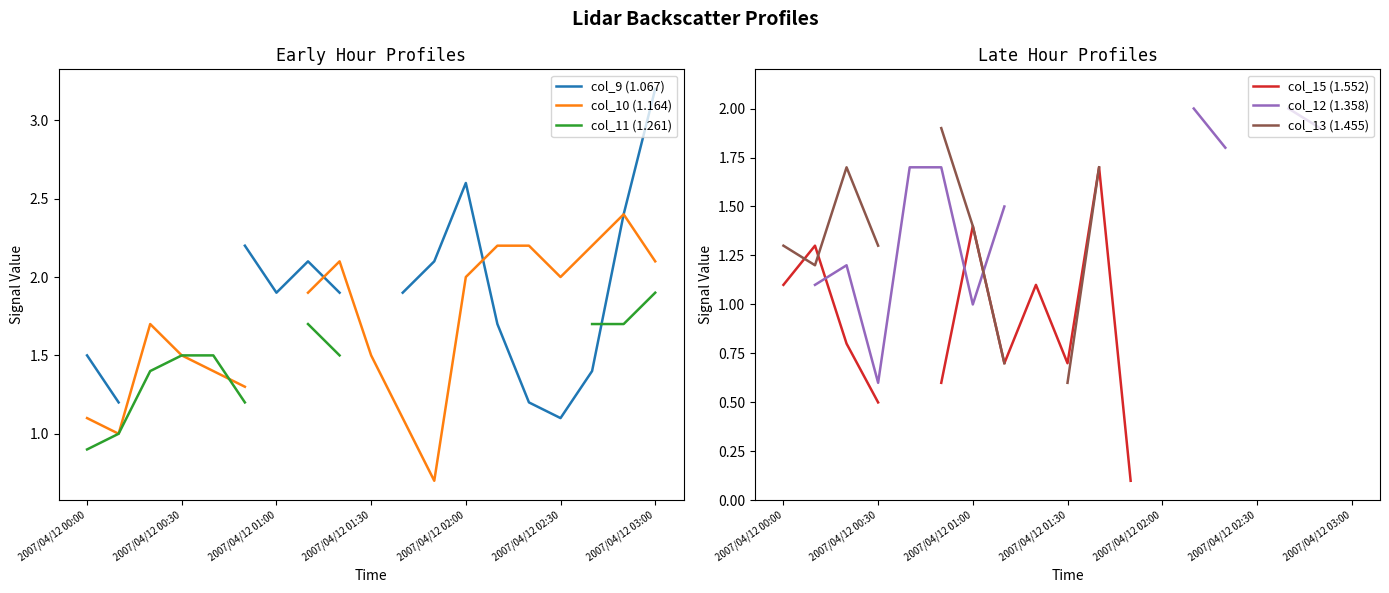

What is the highest value of the col_11 (1.261) series?

1.9